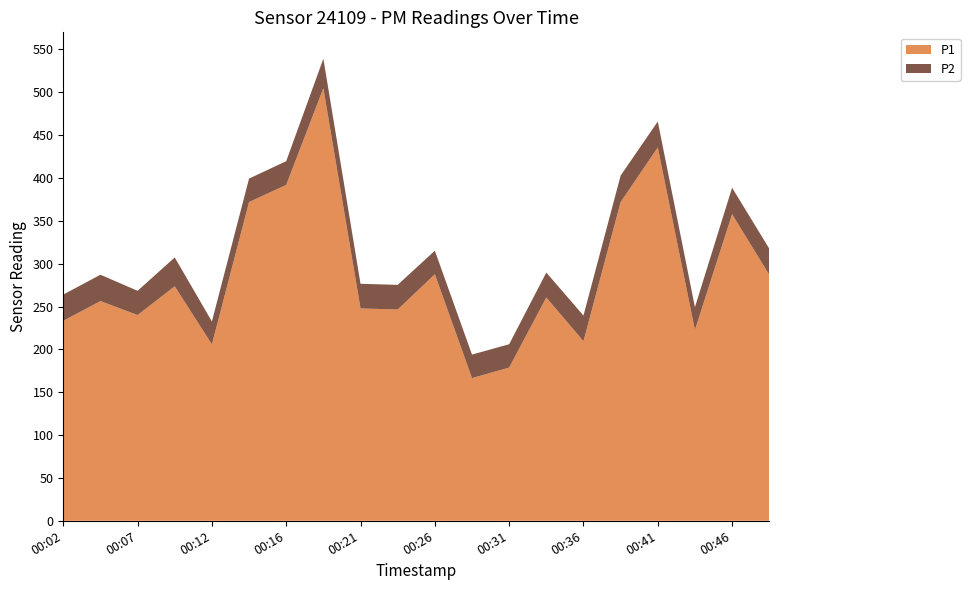

Reading left to right, extract all data points from this chart.

P1: 00:02=233.4	00:04=256.4	00:07=240.1	00:09=273.6	00:12=205.8	00:14=372.0	00:16=391.9	00:19=504.8	00:21=247.8	00:24=246.6	00:26=287.7	00:29=166.5	00:31=178.8	00:34=260.6	00:36=209.6	00:39=371.9	00:41=435.6	00:44=222.7	00:46=357.8	00:49=287.1
P2: 00:02=30.6	00:04=30.8	00:07=28.3	00:09=33.6	00:12=26.8	00:14=27.4	00:16=27.7	00:19=34.5	00:21=28.8	00:24=28.8	00:26=27.5	00:29=27.4	00:31=27.2	00:34=29.1	00:36=29.9	00:39=30.9	00:41=30.3	00:44=26.5	00:46=30.9	00:49=30.5